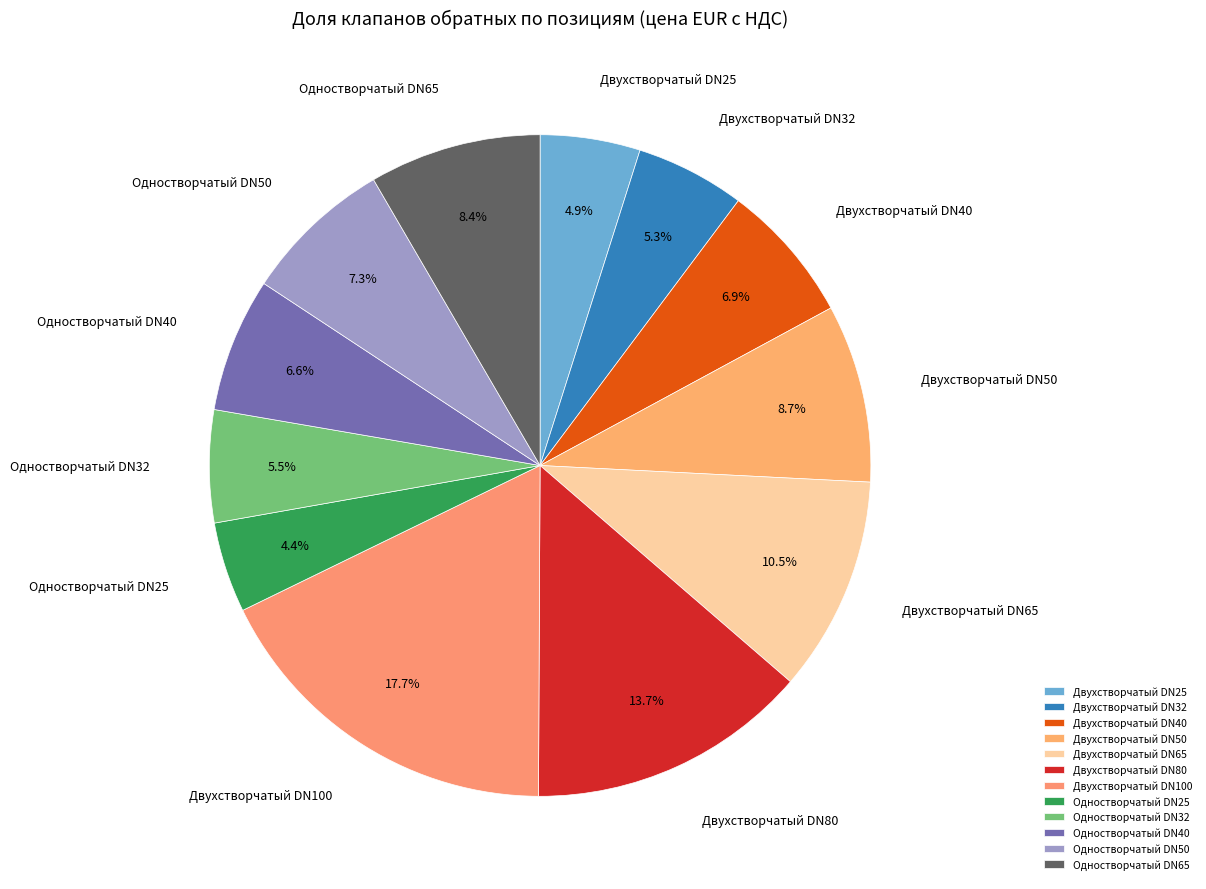

Is there any slice that represents more than half of the pie?

No